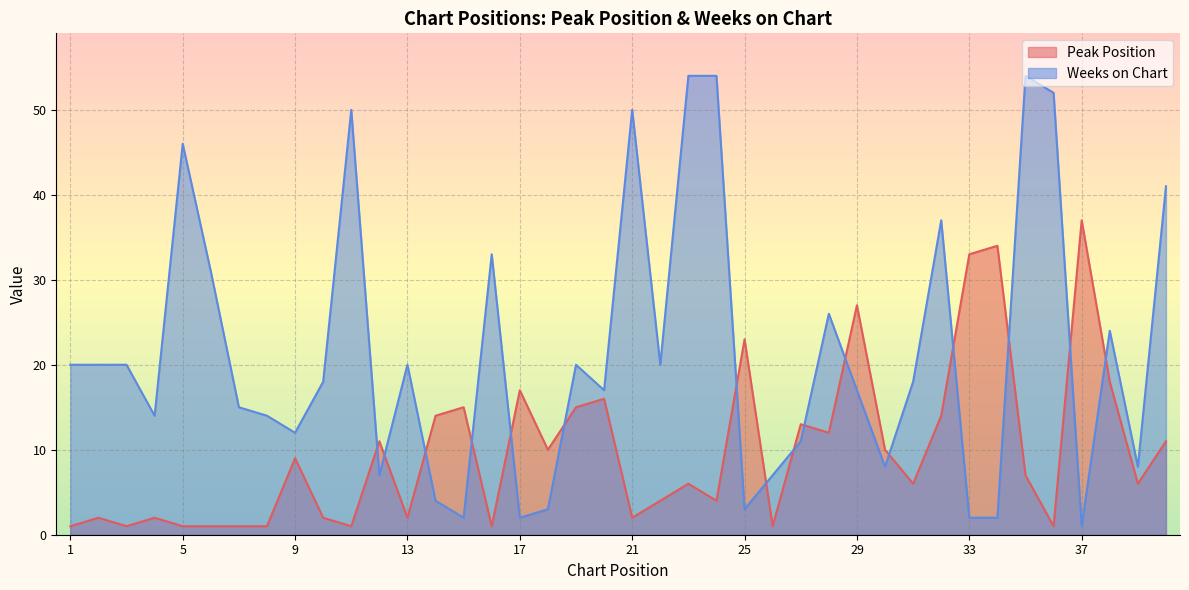

How many series are shown in this chart?

2